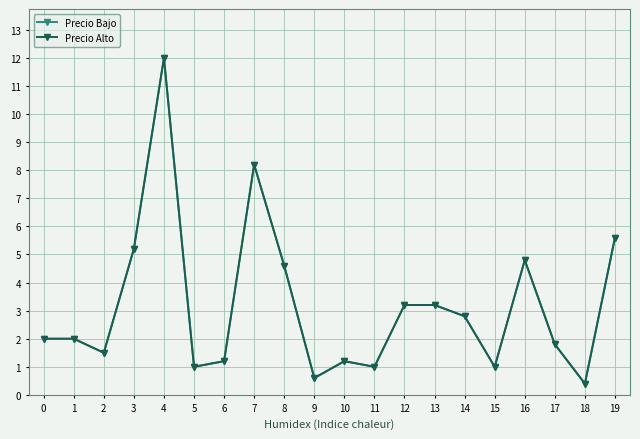

The Precio Bajo series shows 8.2 at 7. True or false?

True